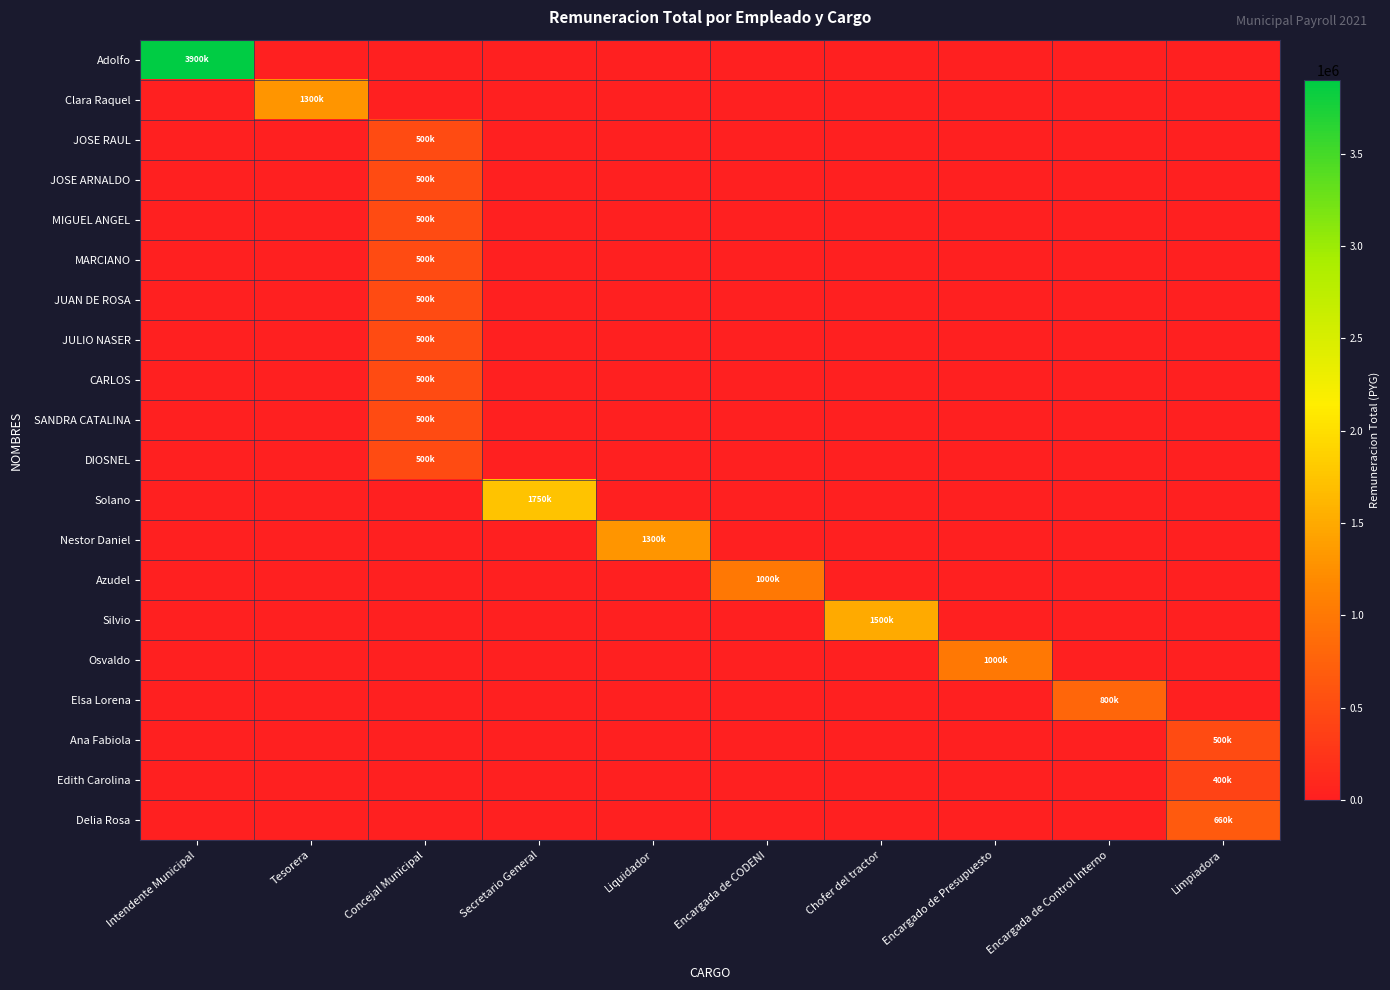

Between Intendente Municipal and Chofer del tractor, which series saw the biggest shift?

Adolfo